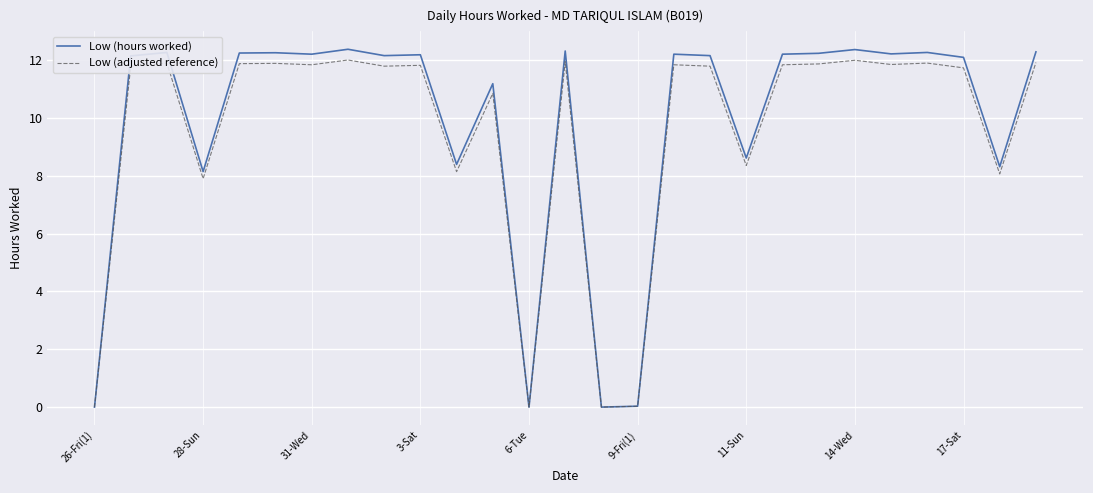

Which series has the largest range (max minus min)?

Low (hours worked)